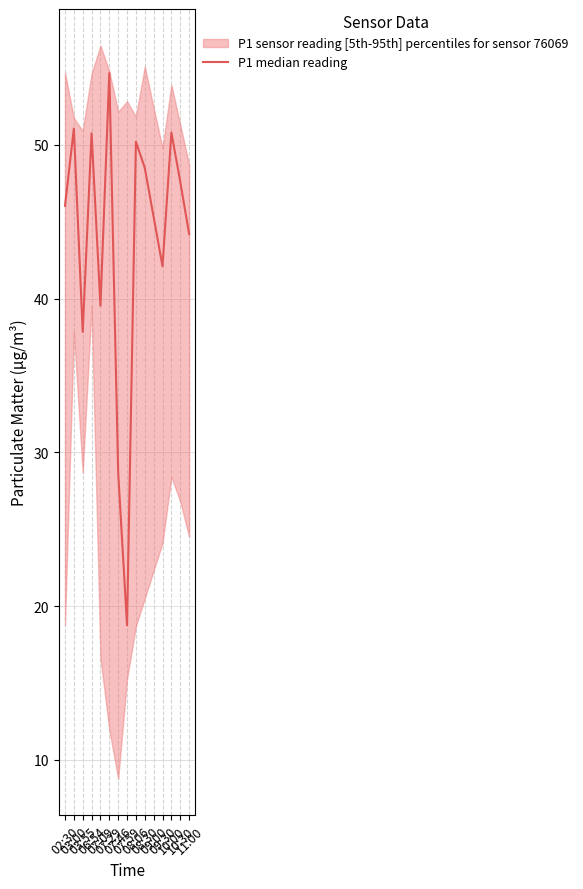

What is the difference between the values at 07:29 and 08:30?

6.2